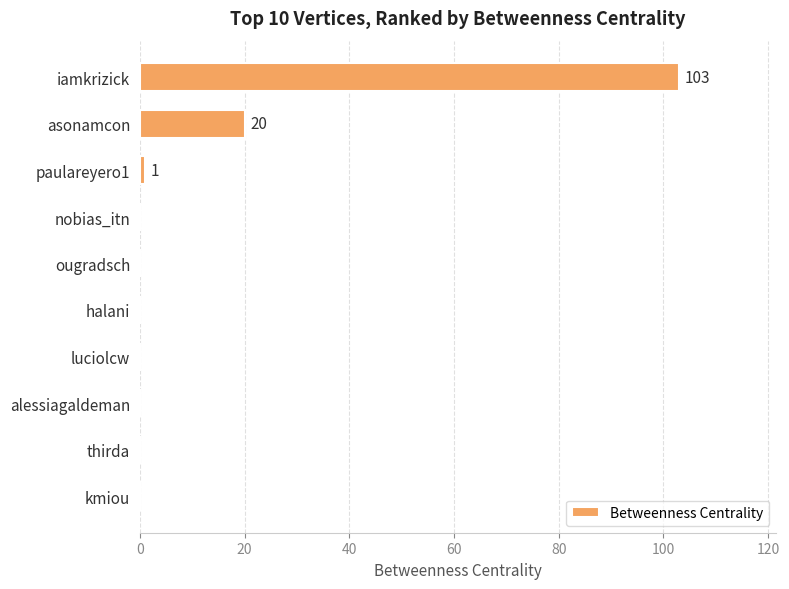

At which label is the value closest to 51?

asonamcon